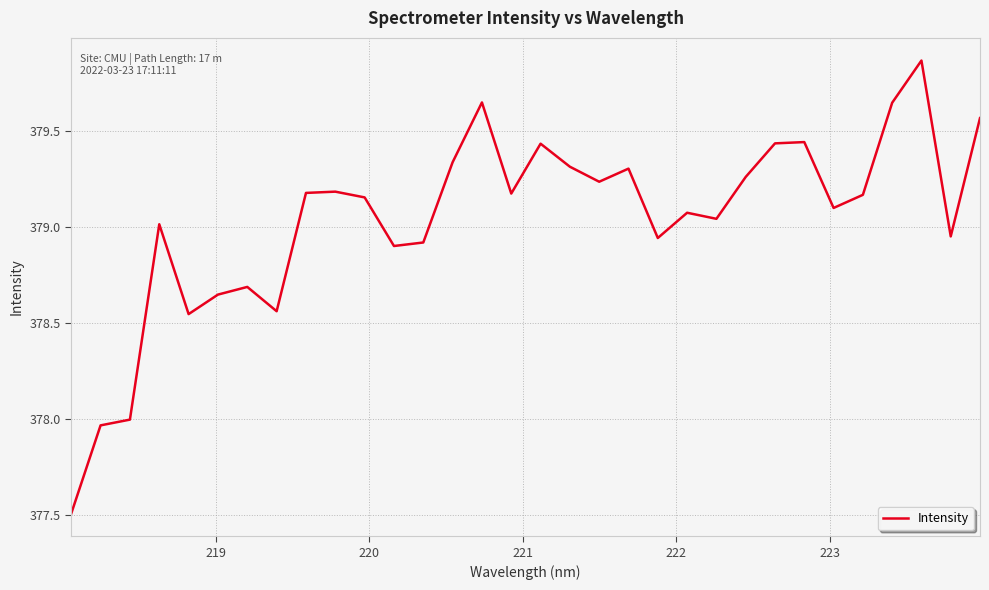

What is the difference between the maximum and minimum values?

2.4